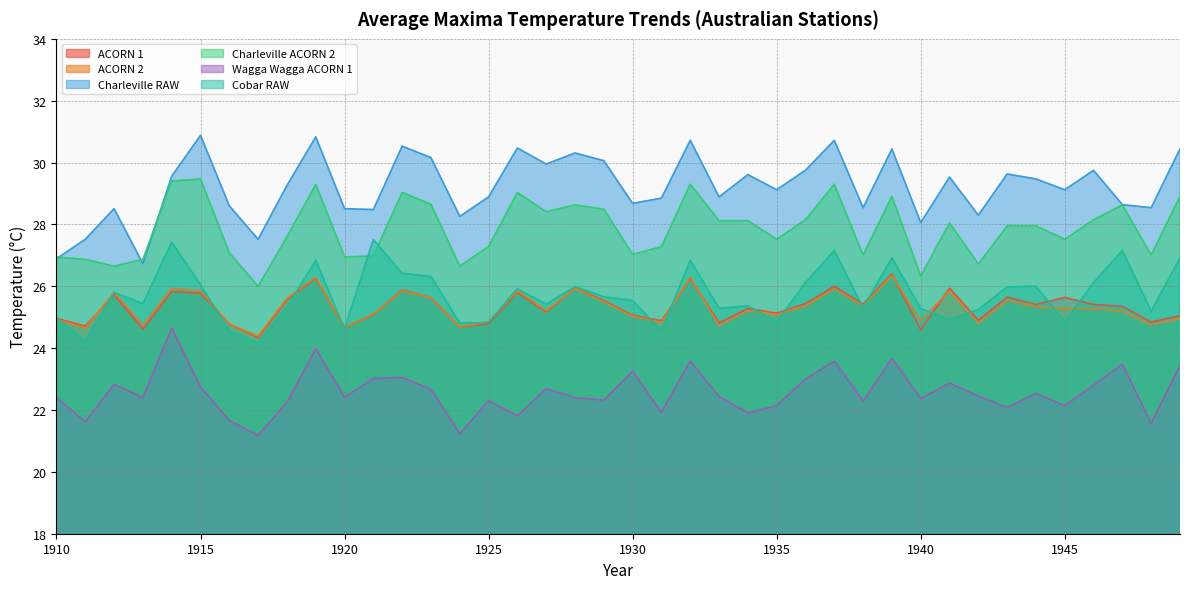

True or false: Charleville RAW has a value of 40.2 at 1920.

False